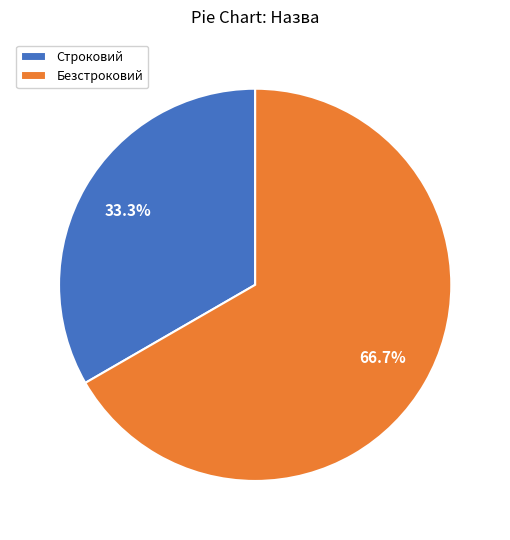

Approximately how many times larger is the value at Безстроковий compared to Строковий?

2.0